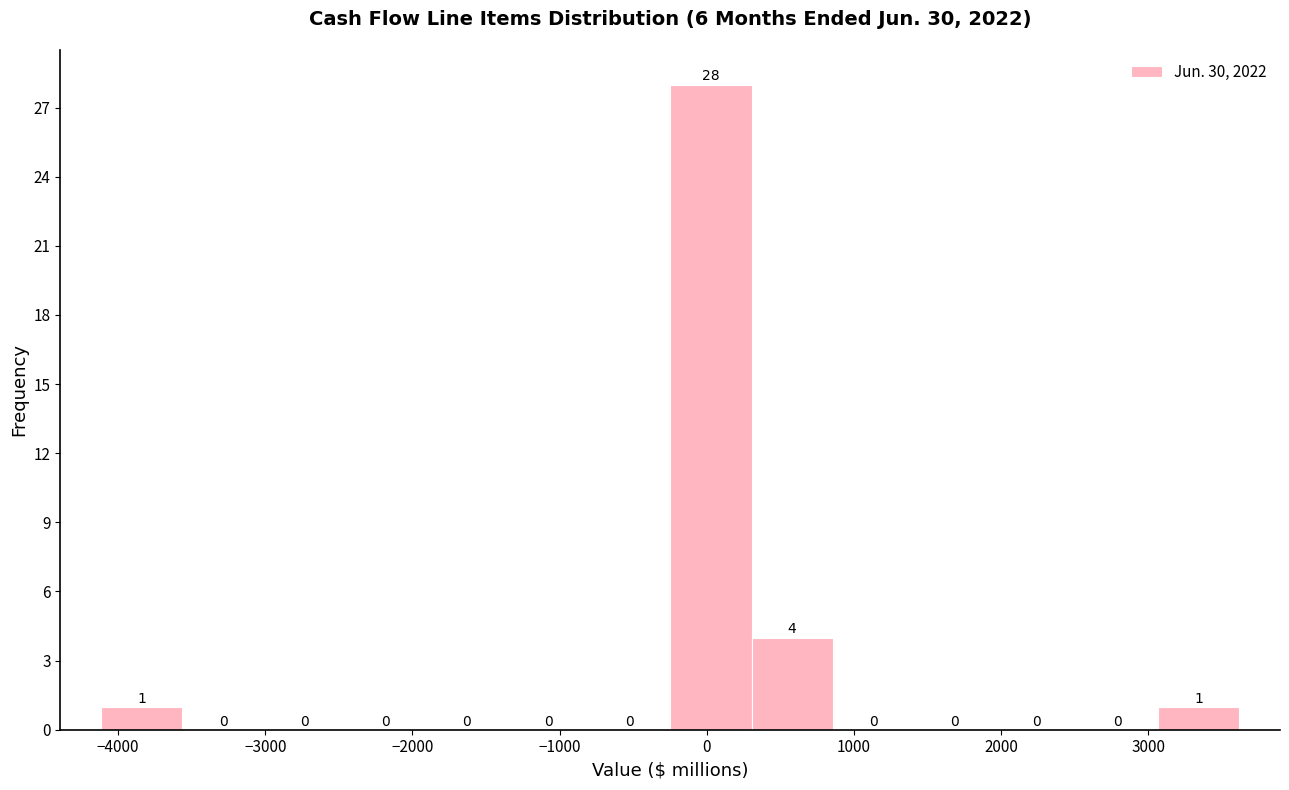

Reading left to right, transcribe this chart: for each bar, give the range it covers on the x-axis and its height. The bar edges are not printed on the chart, so give them approximately, as read against the axis.

-4100 to -3600: 1
-3600 to -3000: 0
-3000 to -2500: 0
-2500 to -1900: 0
-1900 to -1400: 0
-1400 to -800: 0
-800 to -200: 0
-200 to 300: 28
300 to 900: 4
900 to 1400: 0
1400 to 2000: 0
2000 to 2500: 0
2500 to 3100: 0
3100 to 3600: 1